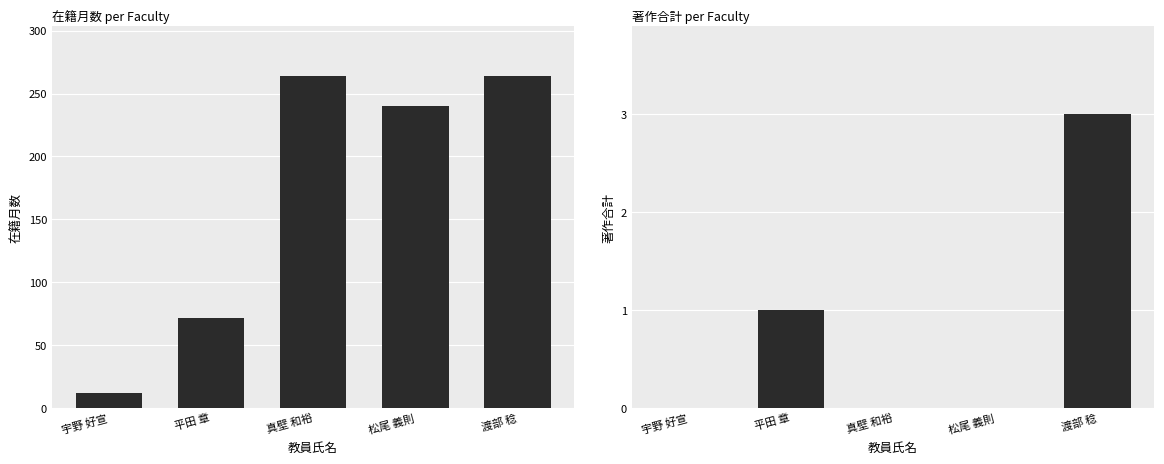

The value of 著作合計 at 平田 章 is 1. True or false?

True